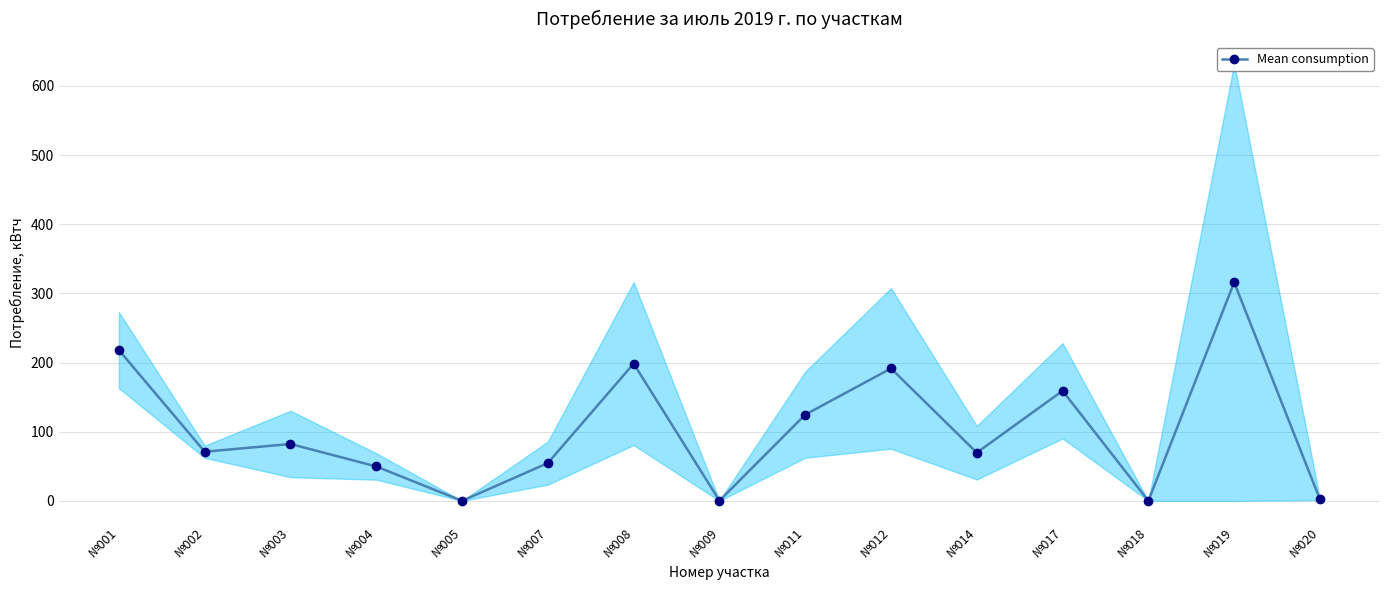

What is the sum of all values?

1537.2